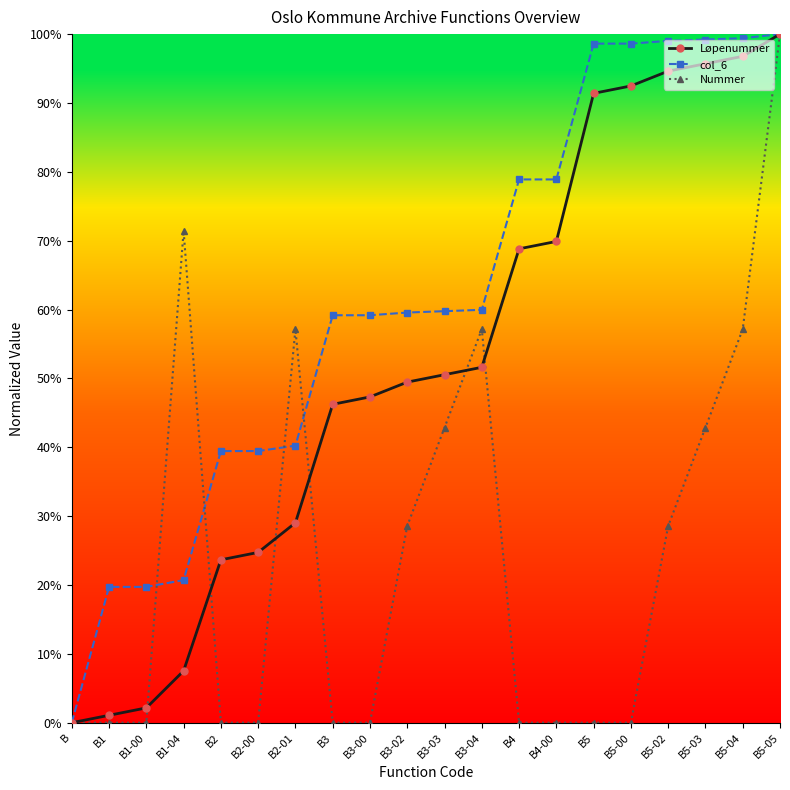

What are all the series names shown in the legend?

Løpenummer, col_6, Nummer